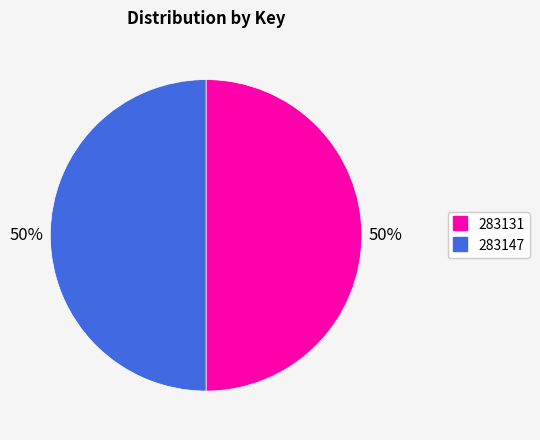

To the nearest percent, what portion does 283131 represent?

50%